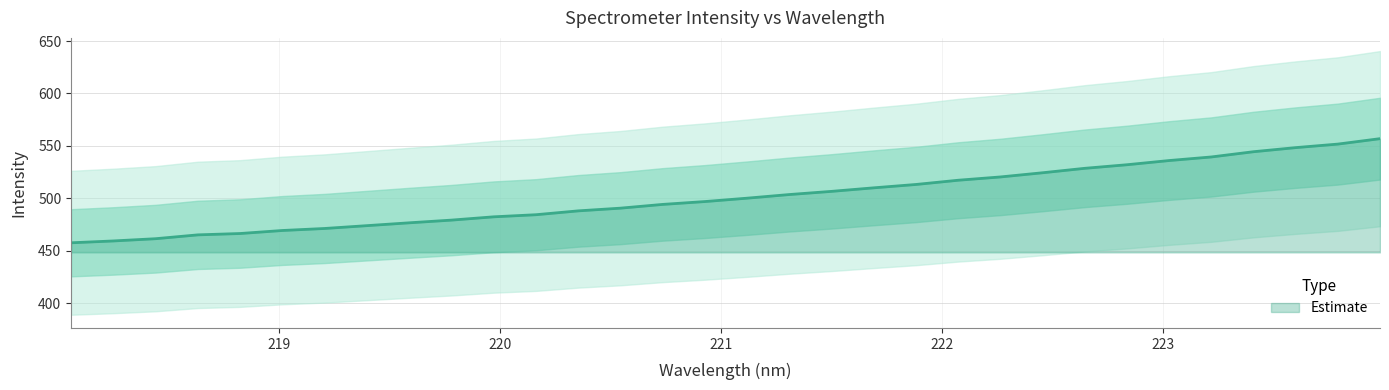

Which label corresponds to the smallest value in the chart?

218.0596